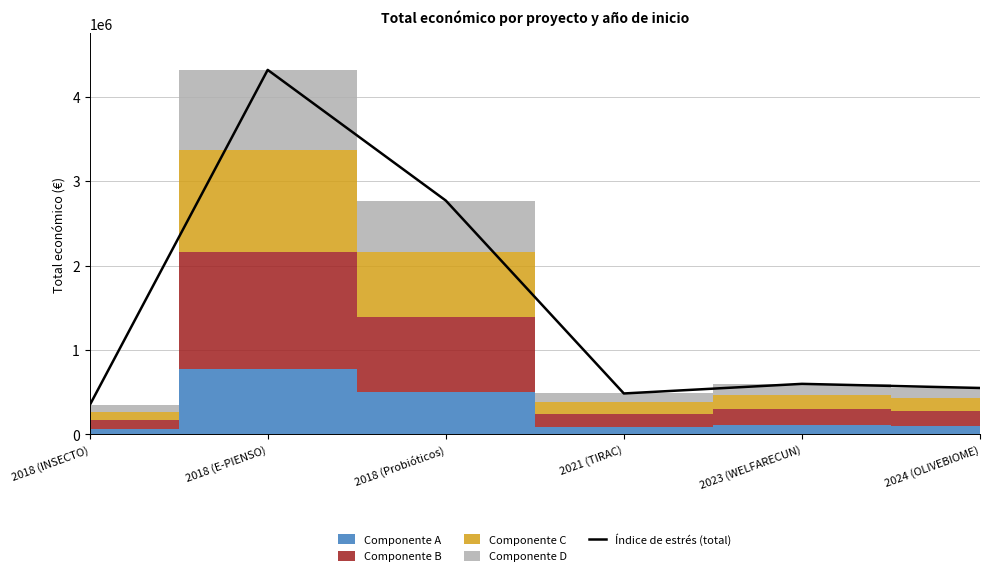

What is the difference between the second highest and minimum values?

2425116